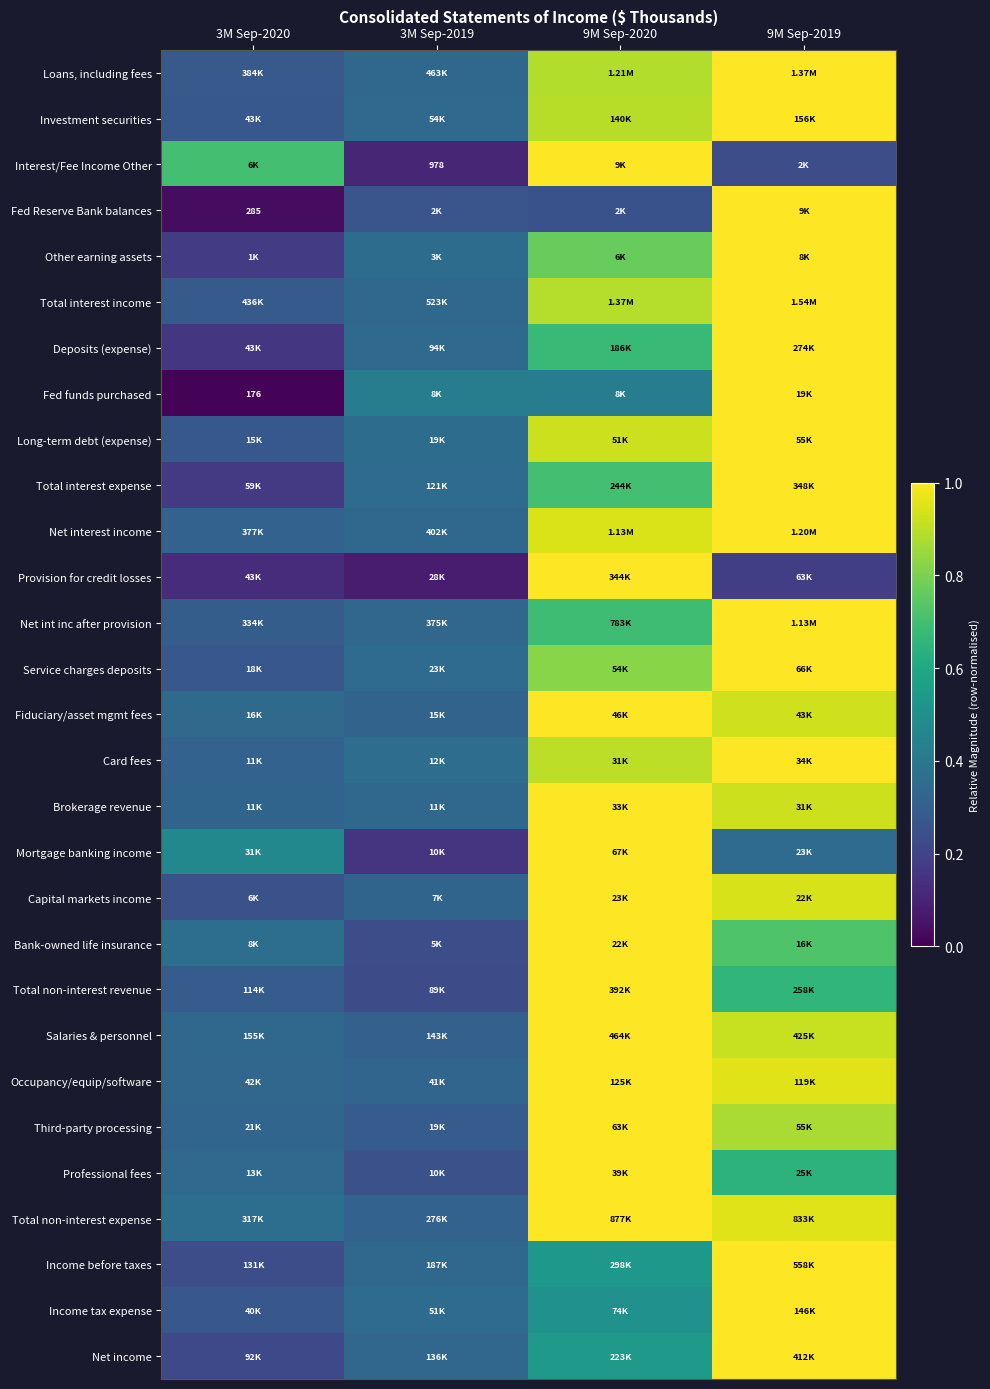

What is the sum of all Occupancy/equip/software values?

2.6